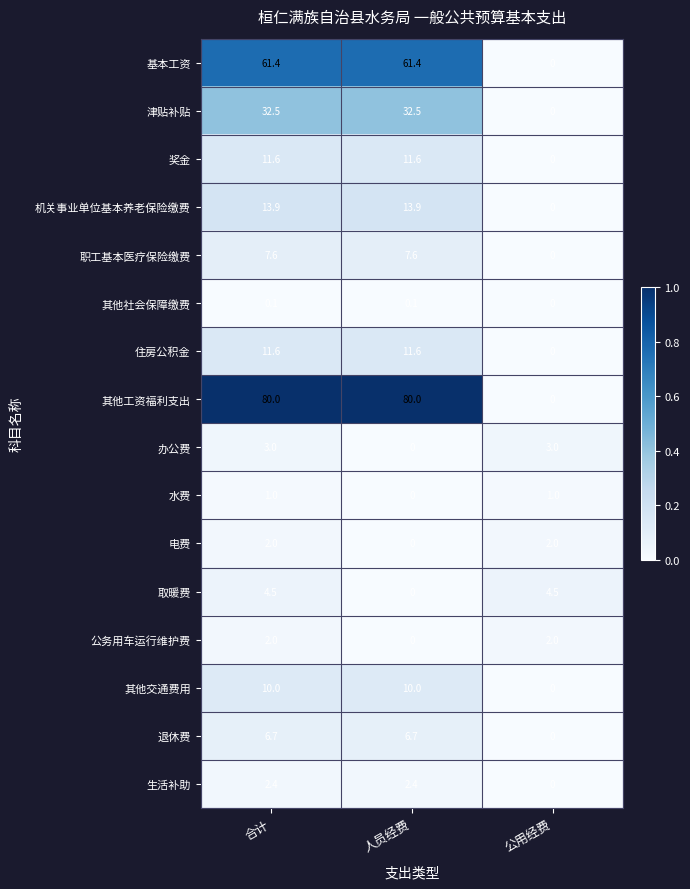

Between 人员经费 and 公用经费, which series saw the biggest shift?

其他工资福利支出